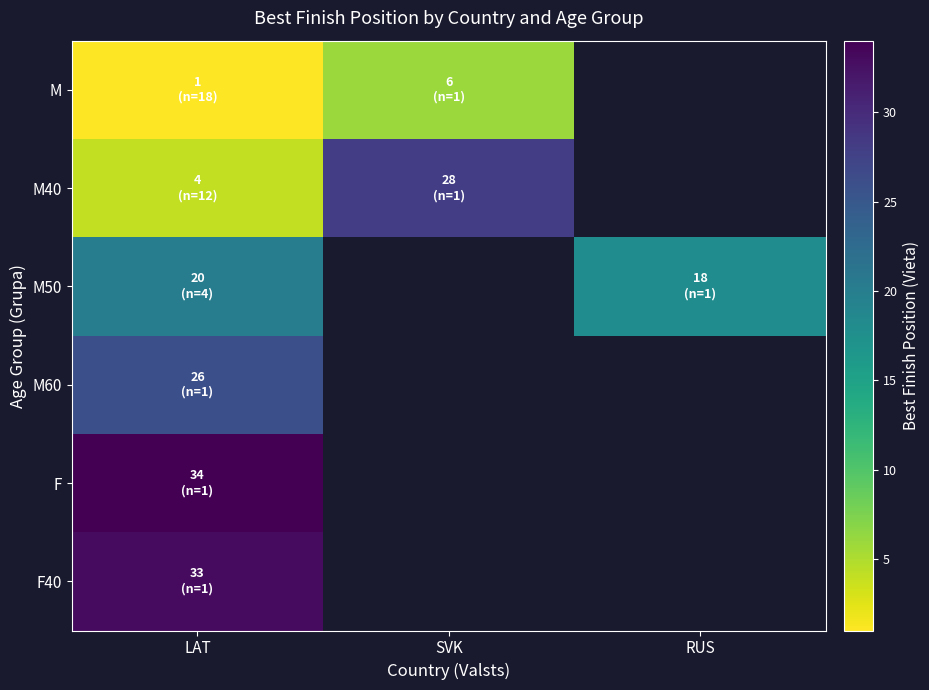

At how many categories does at least one series exceed 30?

1